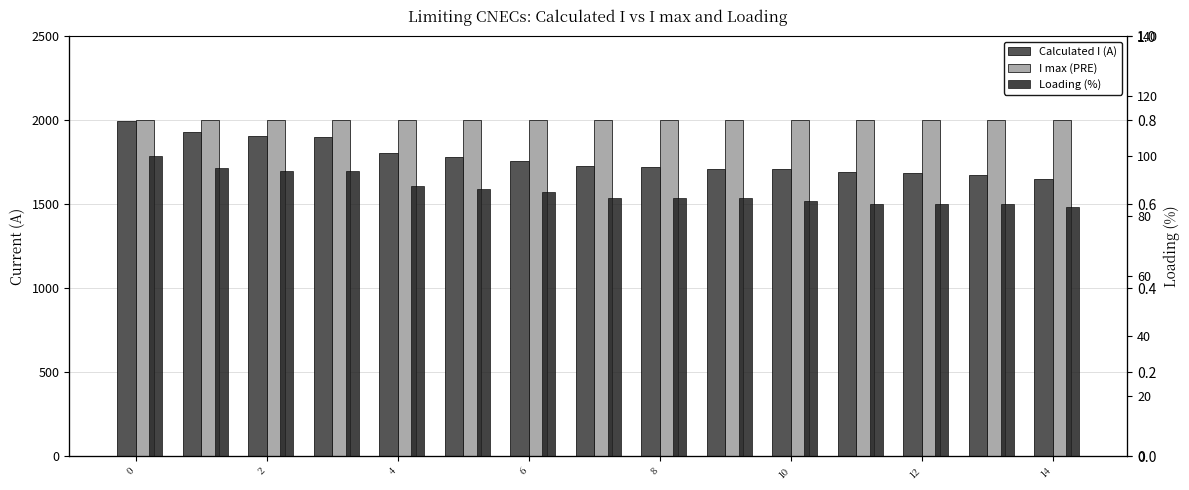

Reading right to left, list all the values displayed in this chart.

Calculated I (A): 1652	1677	1684	1690	1708	1713	1720	1727	1756	1784	1808	1899	1908	1929	1998
I max (PRE): 2000	2000	2000	2000	2000	2000	2000	2000	2000	2000	2000	2000	2000	2000	2000
Loading (%): 83	84	84	84	85	86	86	86	88	89	90	95	95	96	100